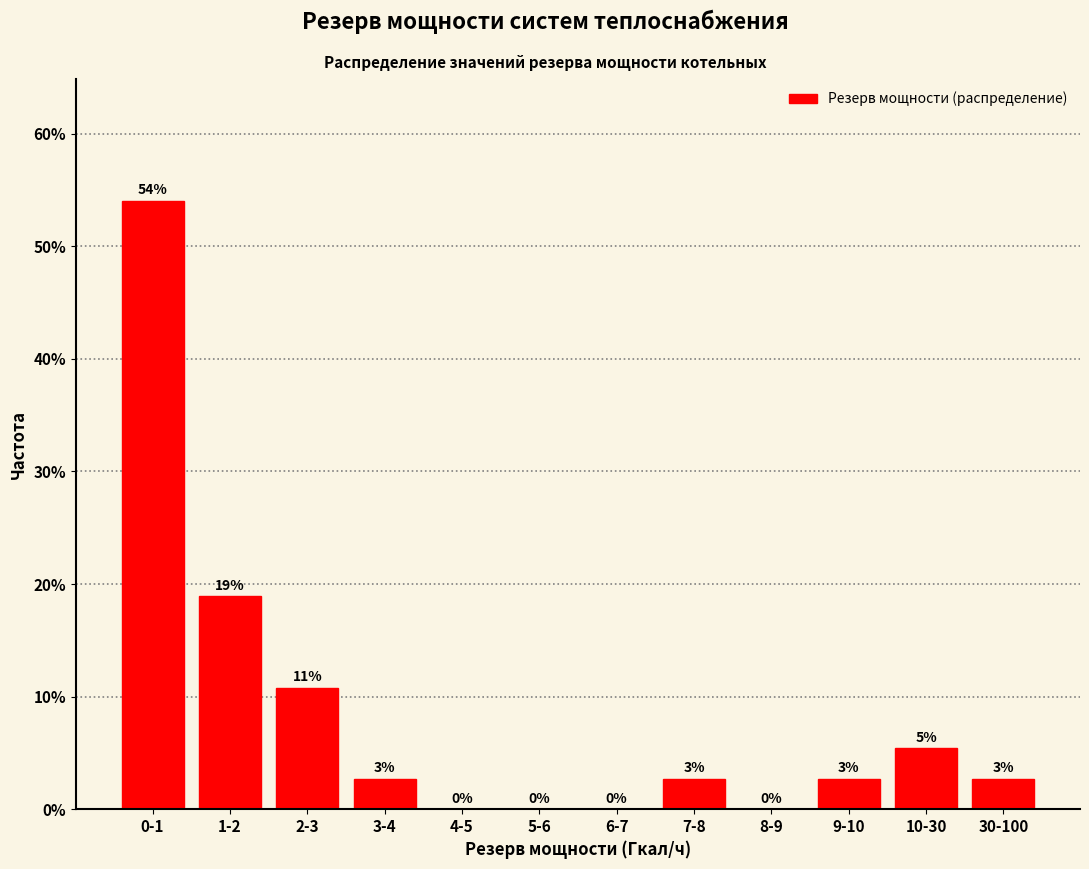

Is it true that the value at 10-30 is 5.4?

True